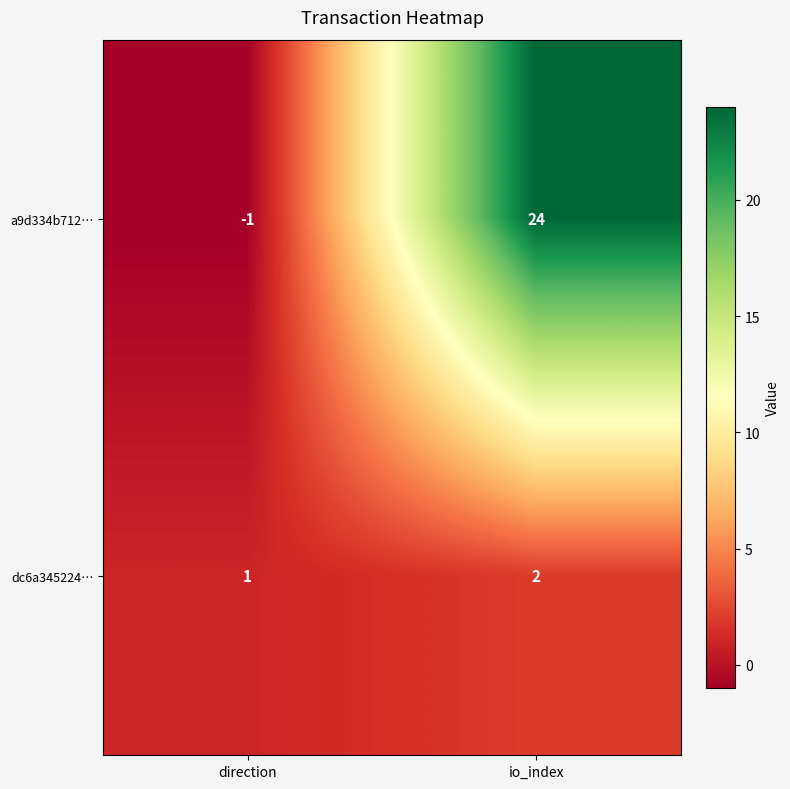

At how many categories does at least one series exceed 0?

2